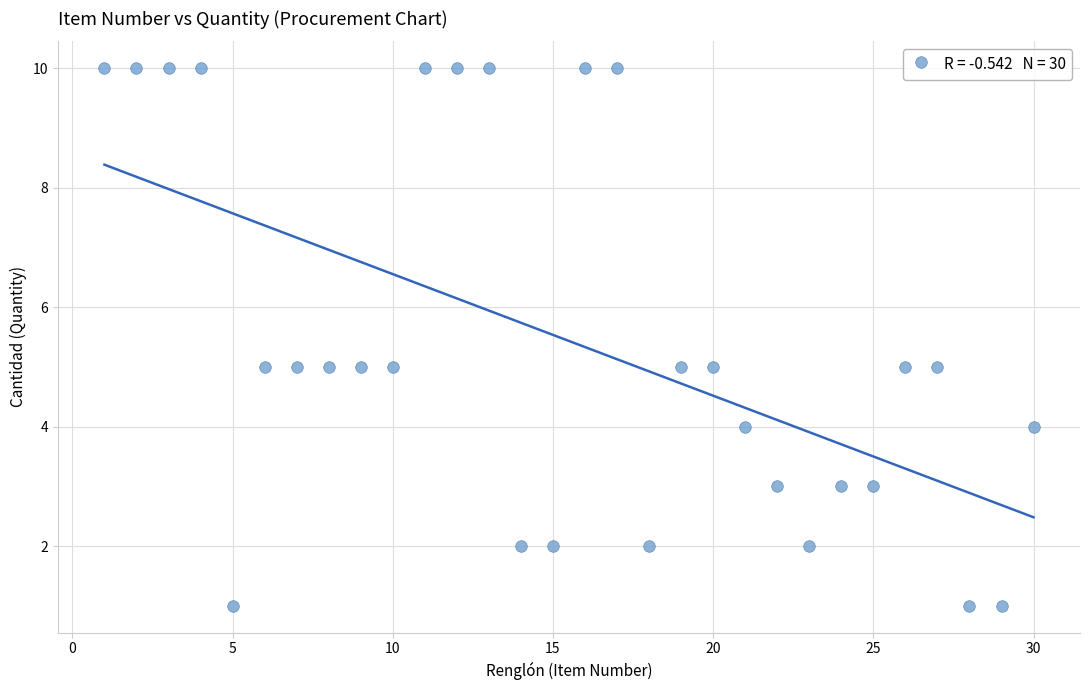

What is the range of Y values (max minus min)?

9